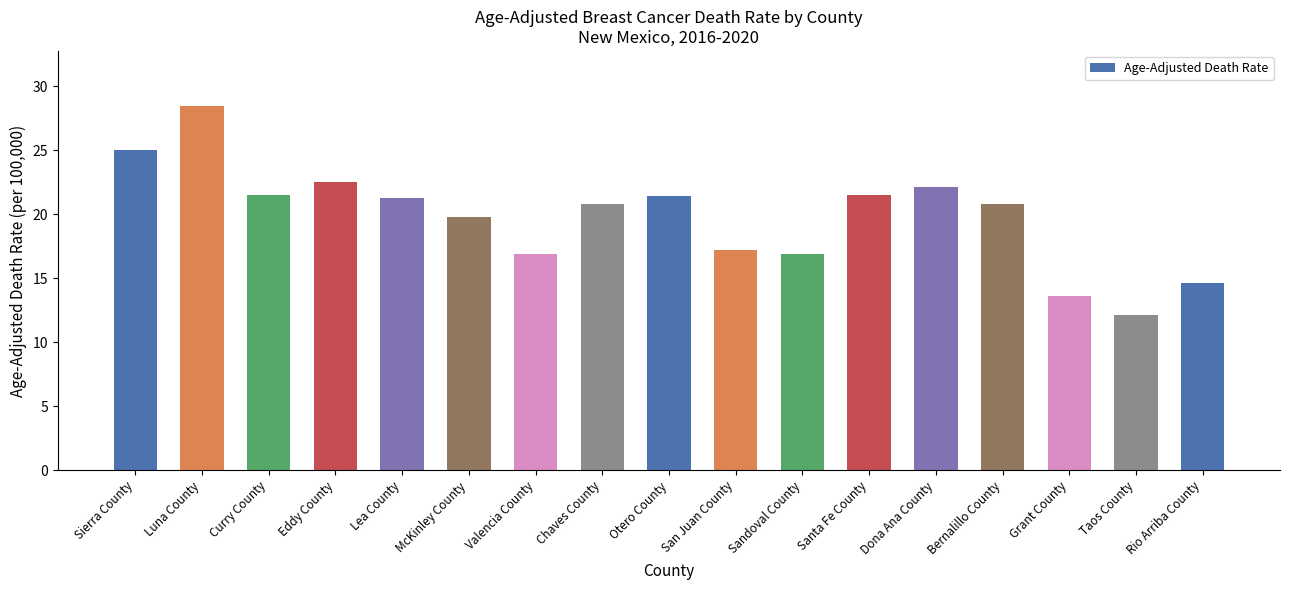

Is it true that the value at Valencia County is 23.4?

False